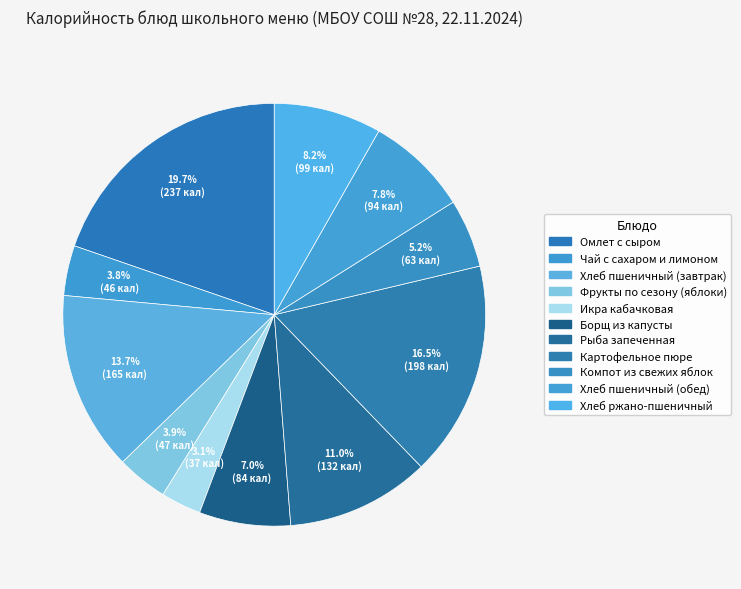

How many slices are in this pie chart?

11